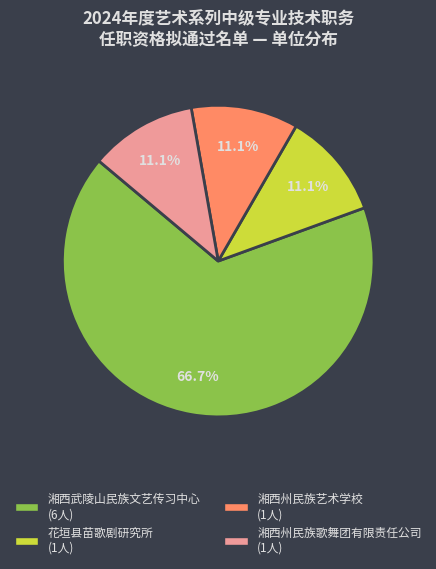

True or false: 湘西州民族歌舞团有限责任公司 accounts for 11% of the total.

True